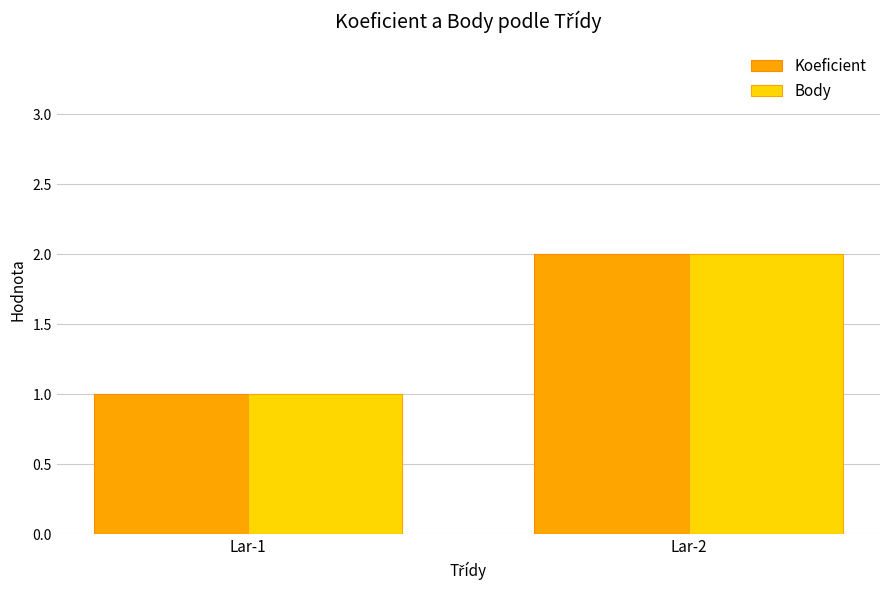

What is the highest value of the Body series?

2